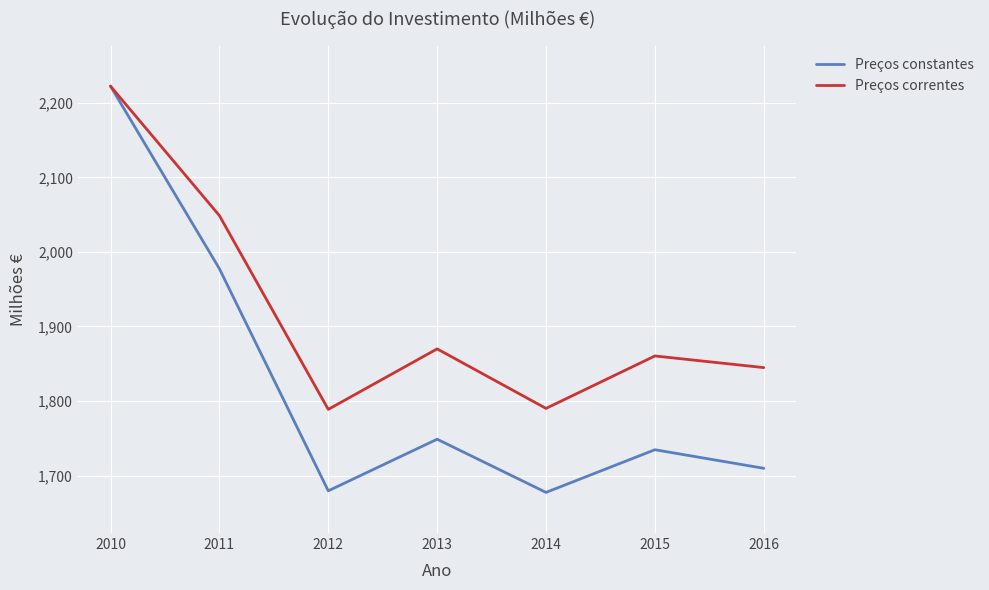

Which series has the widest spread of values?

Preços constantes